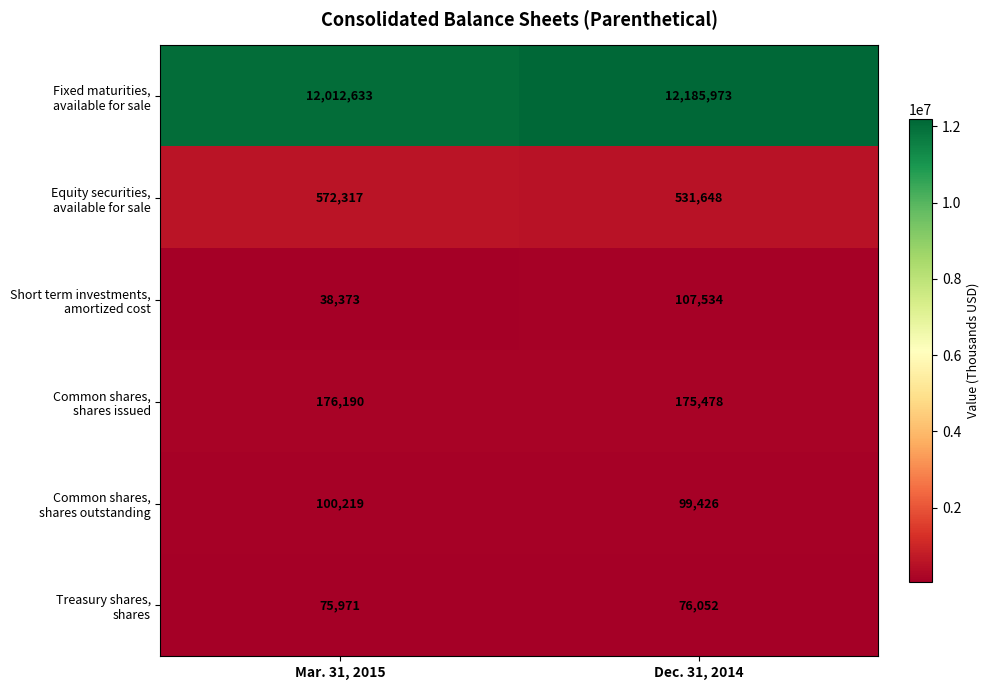

What is the difference between the highest and lowest values at Mar. 31, 2015?

11974260